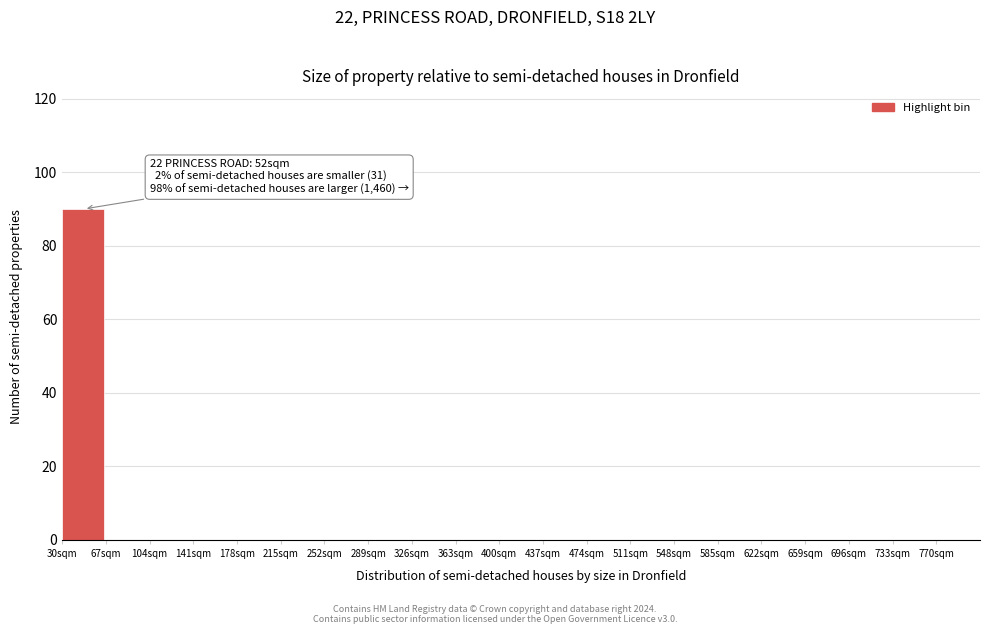

Reading right to left, list all the values displayed in this chart.

770sqm=0	733sqm=0	696sqm=0	659sqm=0	622sqm=0	585sqm=0	548sqm=0	511sqm=0	474sqm=0	437sqm=0	400sqm=0	363sqm=0	326sqm=0	289sqm=0	252sqm=0	215sqm=0	178sqm=0	141sqm=0	104sqm=0	67sqm=0	30sqm=90